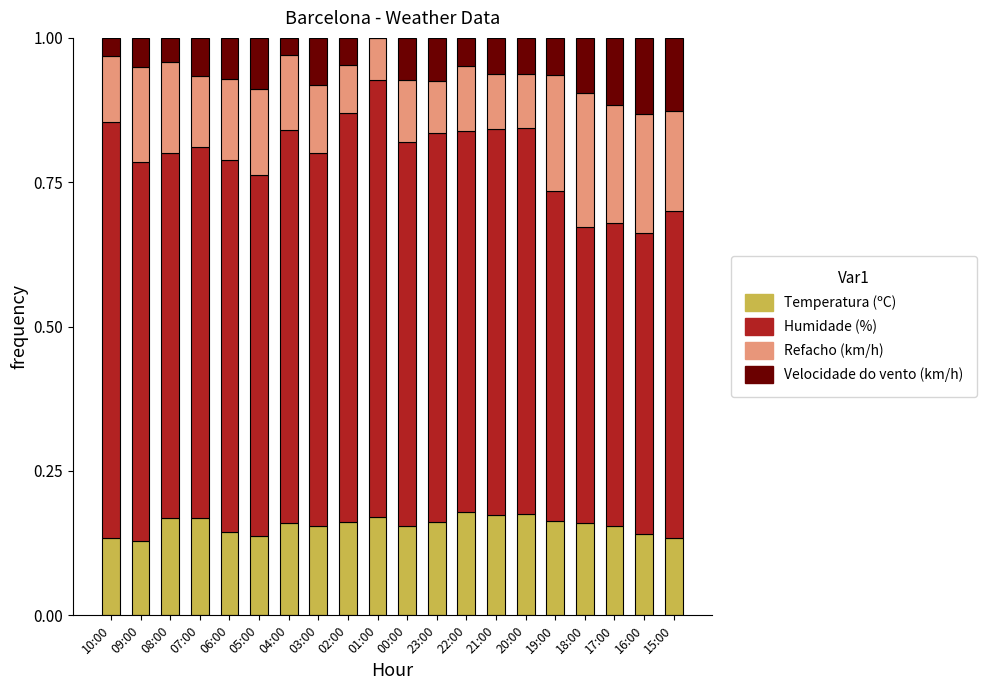

True or false: Temperatura (ºC) has a value of 0.2 at 04:00.

True